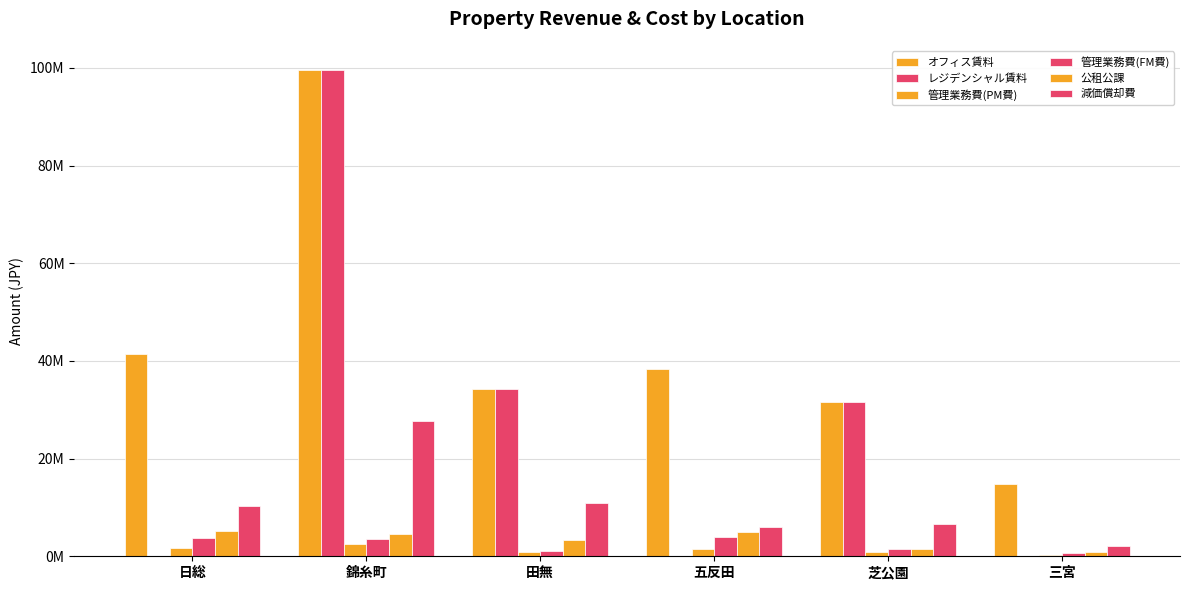

Reading right to left, what are all the values shown in this chart?

オフィス賃料: 三宮=14715648	芝公園=31588118	五反田=38295060	田無=34253644	錦糸町=99527007	日総=41318768
レジデンシャル賃料: 三宮=0	芝公園=31588118	五反田=0	田無=34253644	錦糸町=99527007	日総=0
管理業務費(PM費): 三宮=203351	芝公園=787108	五反田=1588621	田無=916508	錦糸町=2542038	日総=1671647
管理業務費(FM費): 三宮=600000	芝公園=1393000	五反田=3900000	田無=1170000	錦糸町=3607800	日総=3687300
公租公課: 三宮=809534	芝公園=1418000	五反田=5044456	田無=3364000	錦糸町=4576180	日総=5188774
減価償却費: 三宮=2204171	芝公園=6521969	五反田=5915695	田無=10950785	錦糸町=27671578	日総=10198271